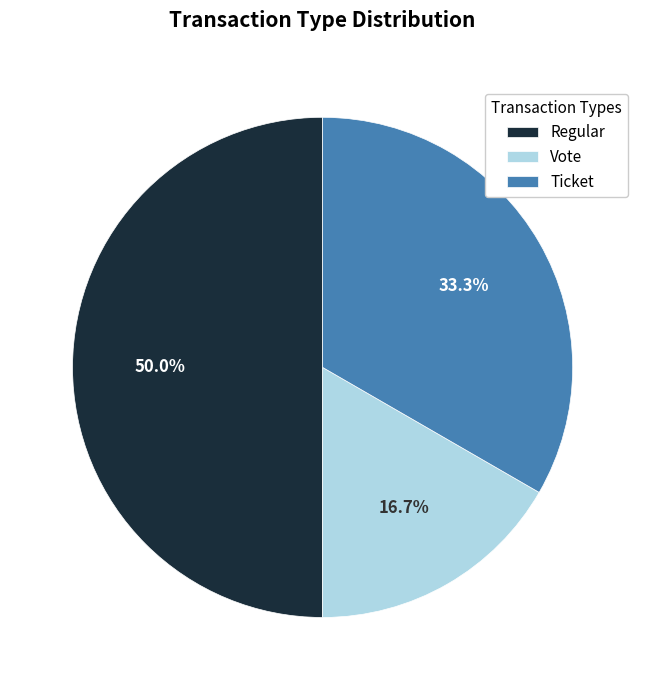

To the nearest percent, what is the difference between the Ticket and Regular slice percentages?

17%